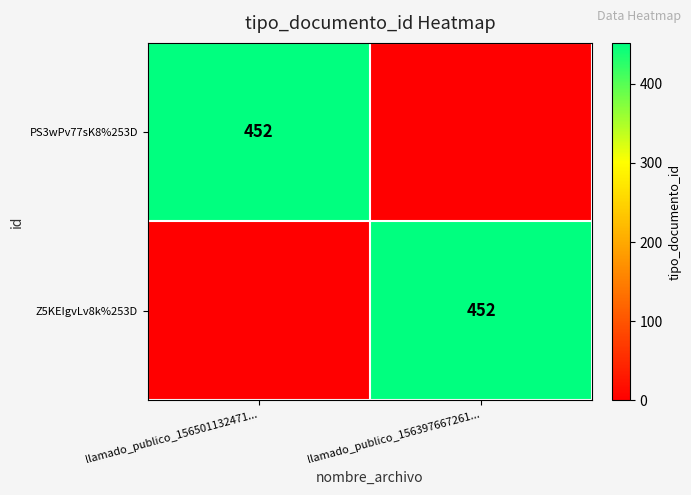

Between llamado_publico_156501132471... and llamado_publico_156397667261..., which is larger?

llamado_publico_156501132471...